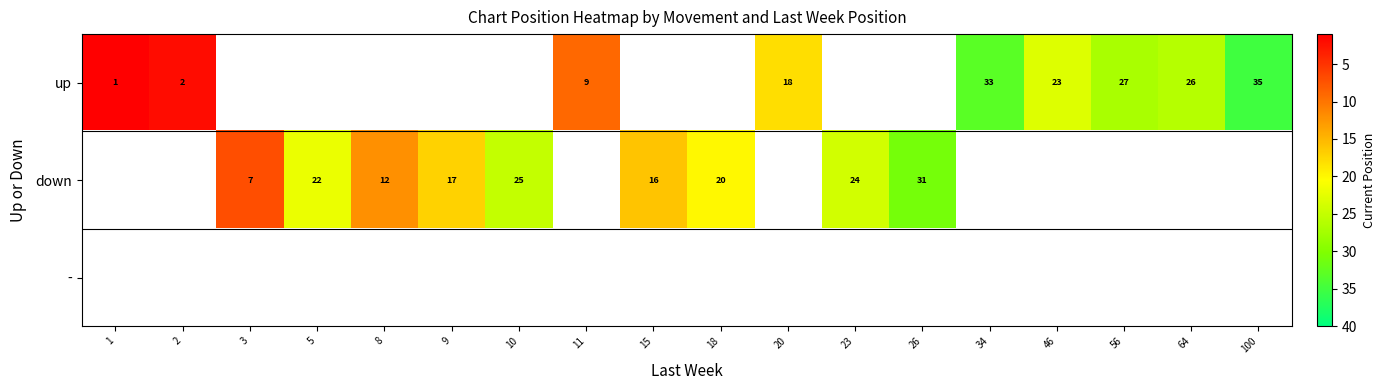

True or false: down has a value of 8 at 18.

False